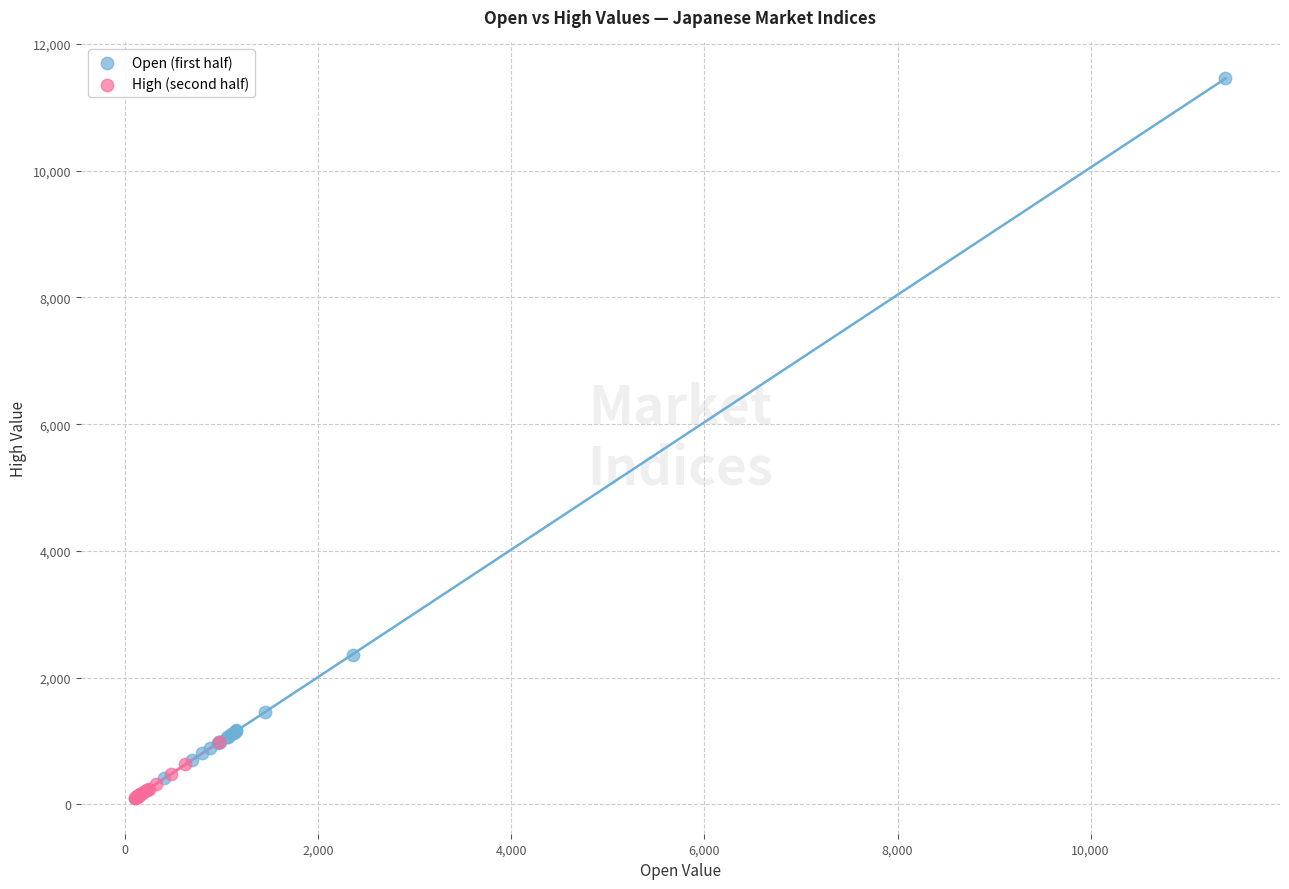

Which series contains the highest Y value?

Open (first half)